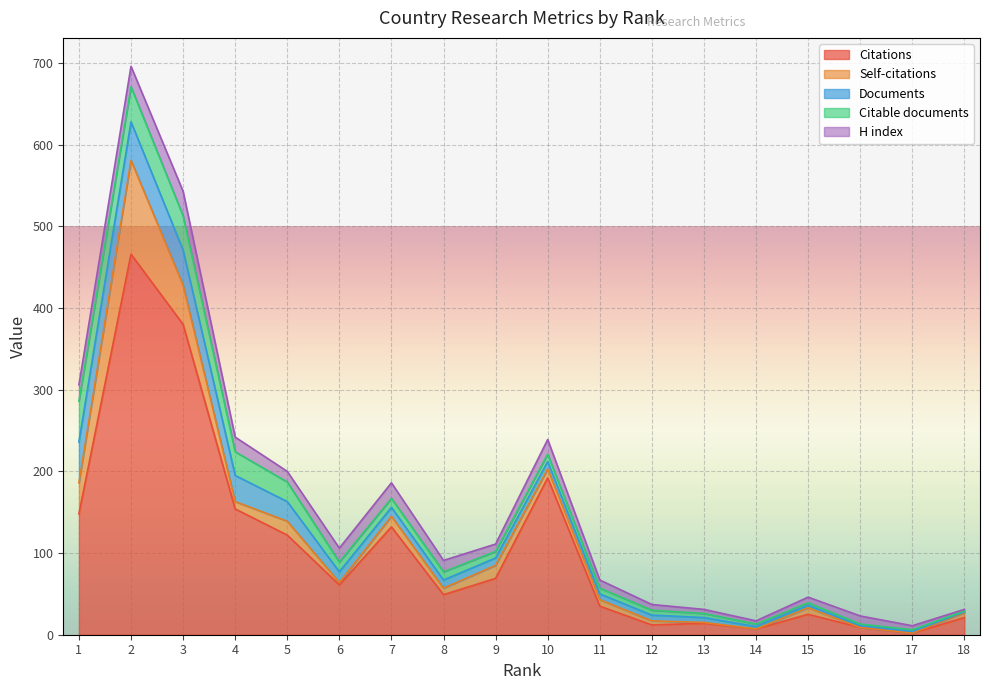

Which series has the largest total across all categories?

Citations